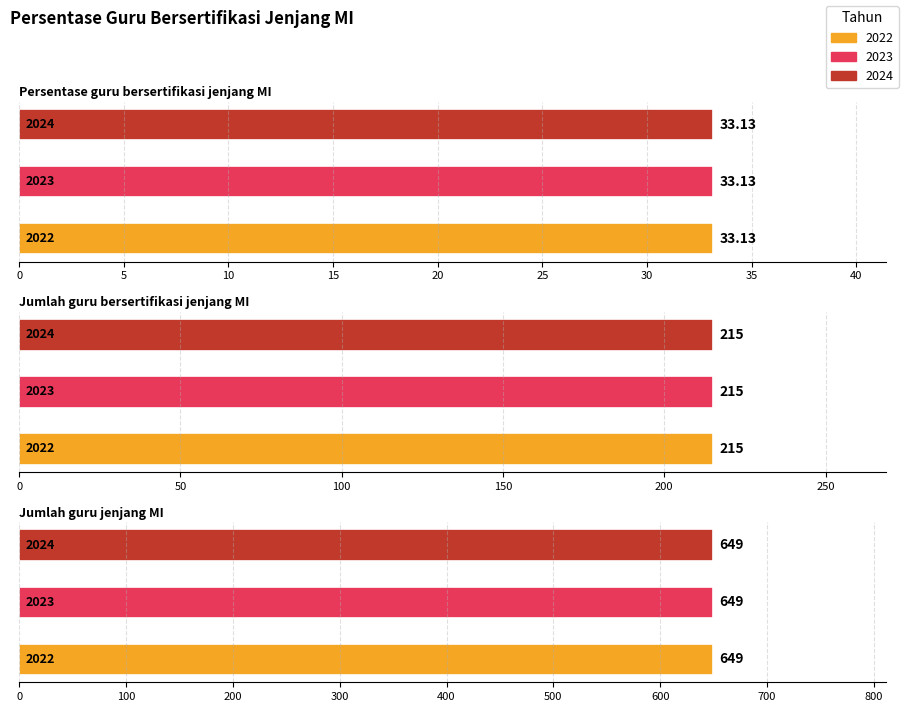

What is the maximum value for 2022?

649.0